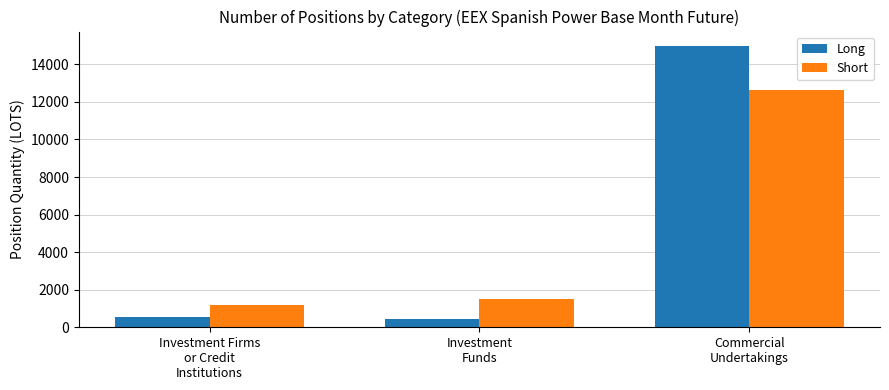

What is the average value of the Long series?

5330.1